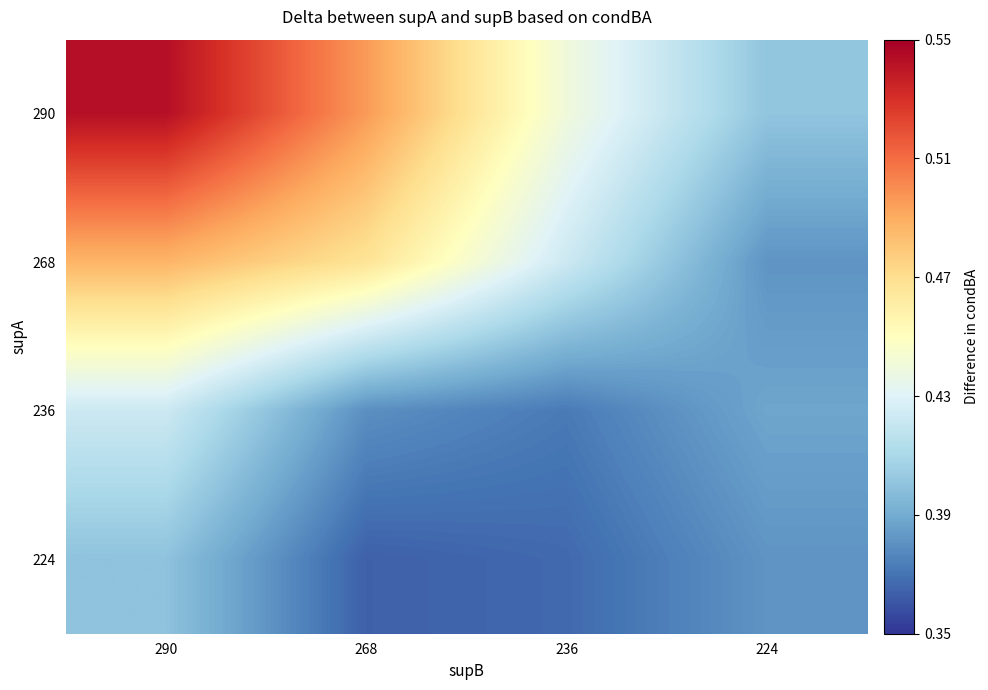

What is the difference between the highest and lowest values at 290?

0.1